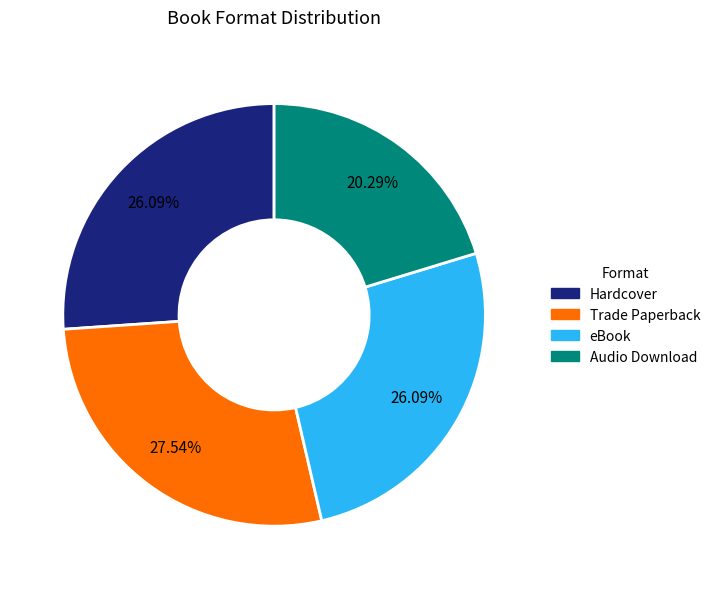

How many slices are in this pie chart?

4